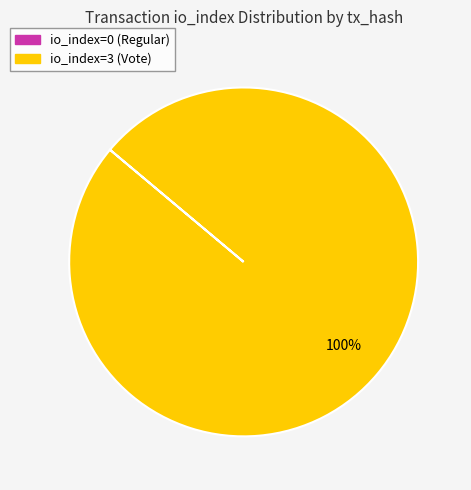

To the nearest percent, what is the average slice percentage?

50%